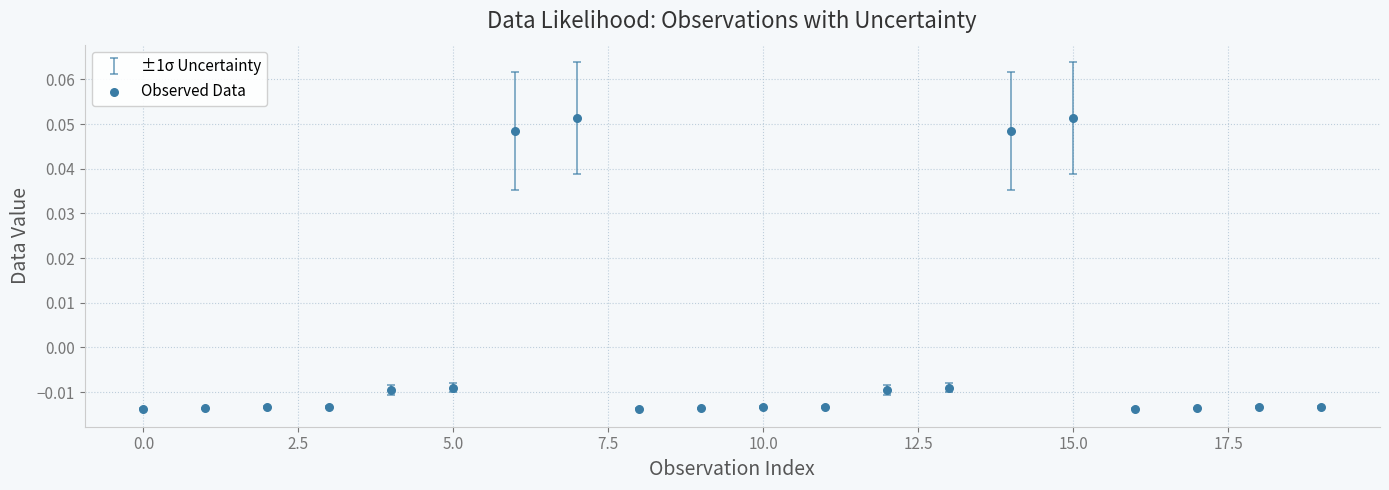

How many data points are displayed?

20